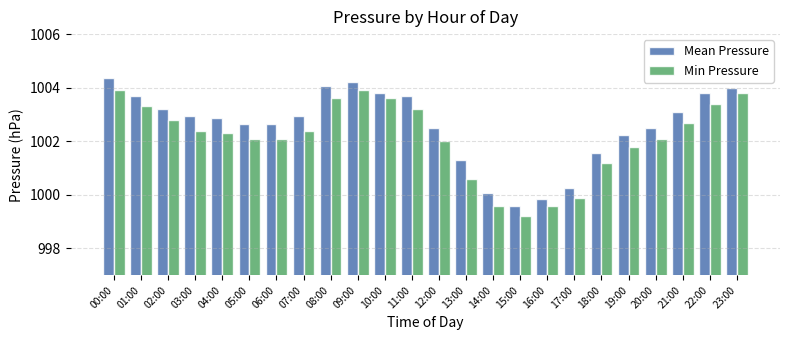

Is the value of Min Pressure at 15:00 greater than the value of Mean Pressure at 08:00?

No